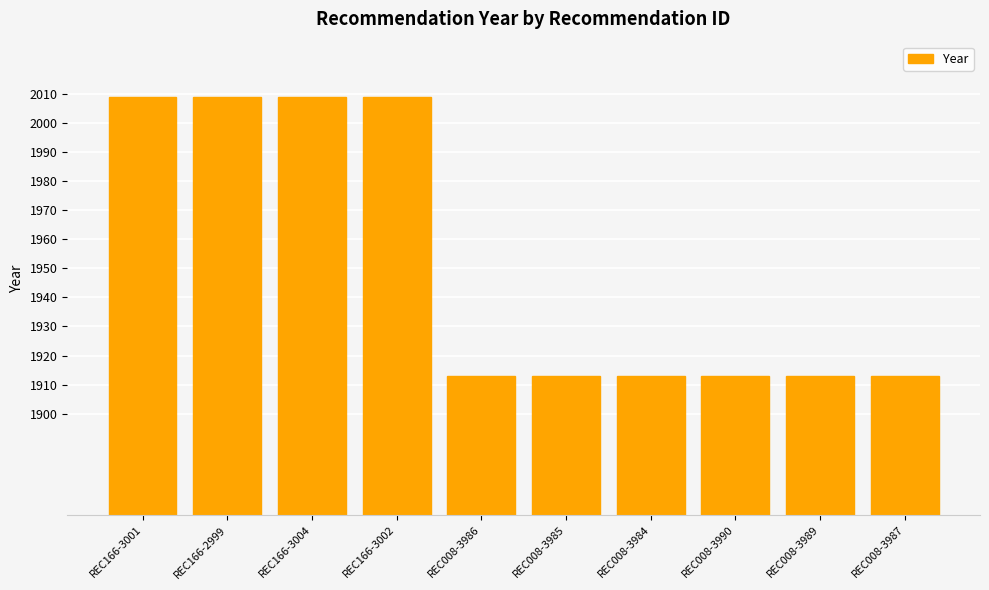

What is the sum of the values at REC008-3989 and REC008-3986?

3826